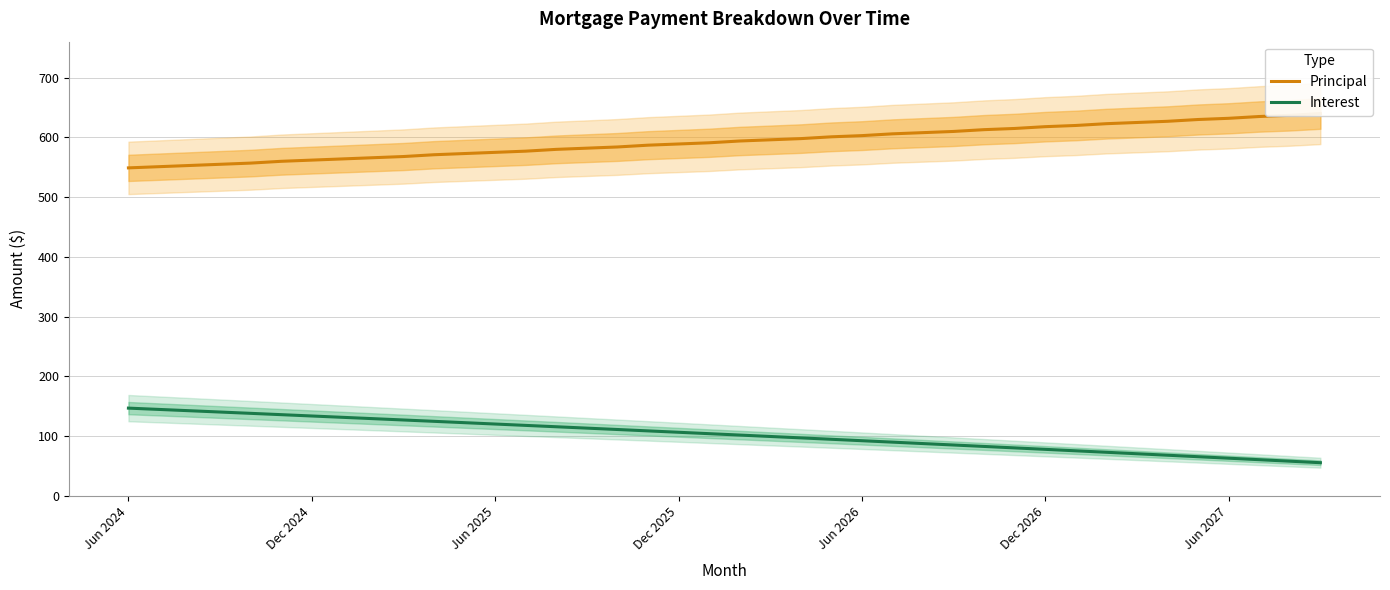

True or false: Principal and Interest intersect in this chart.

False